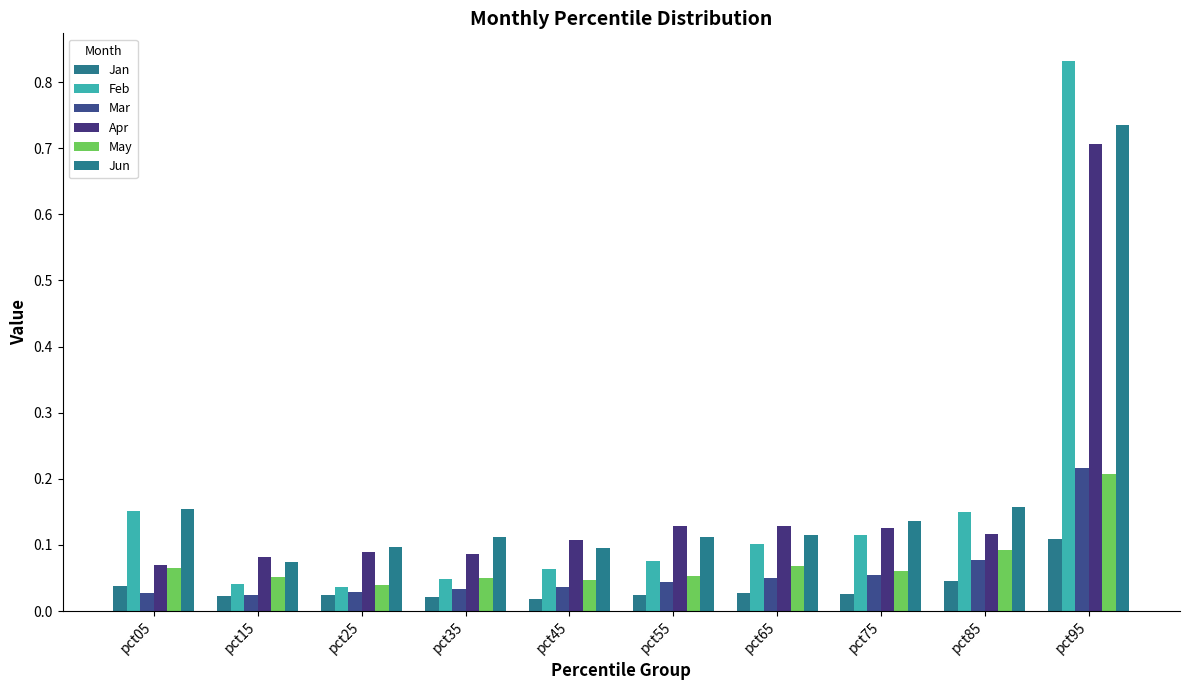

The Jun series shows 0.7 at pct95. True or false?

True